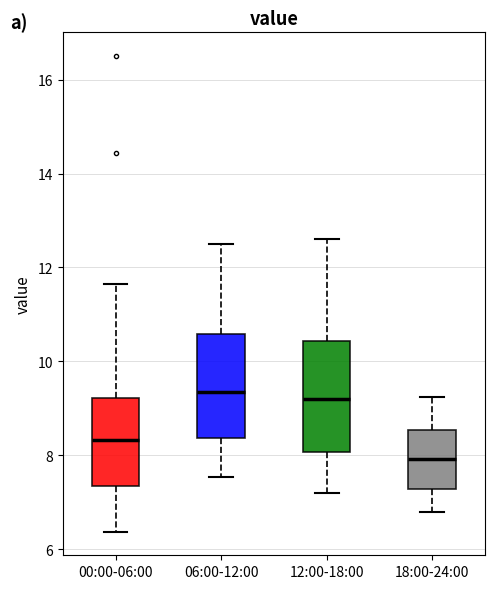

Reading left to right, transcribe this box plot: for each box, give where its median line is, the range the box spans, and where its two whiskers end, as read against the y-axis. The values are not printed on the chart, so give them approximately, as read against the axis.

00:00-06:00: median 8.4, box 7.4 to 9.2, whiskers 6.4 to 11.6
06:00-12:00: median 9.4, box 8.4 to 10.6, whiskers 7.6 to 12.6
12:00-18:00: median 9.2, box 8.0 to 10.4, whiskers 7.2 to 12.6
18:00-24:00: median 8.0, box 7.2 to 8.6, whiskers 6.8 to 9.2